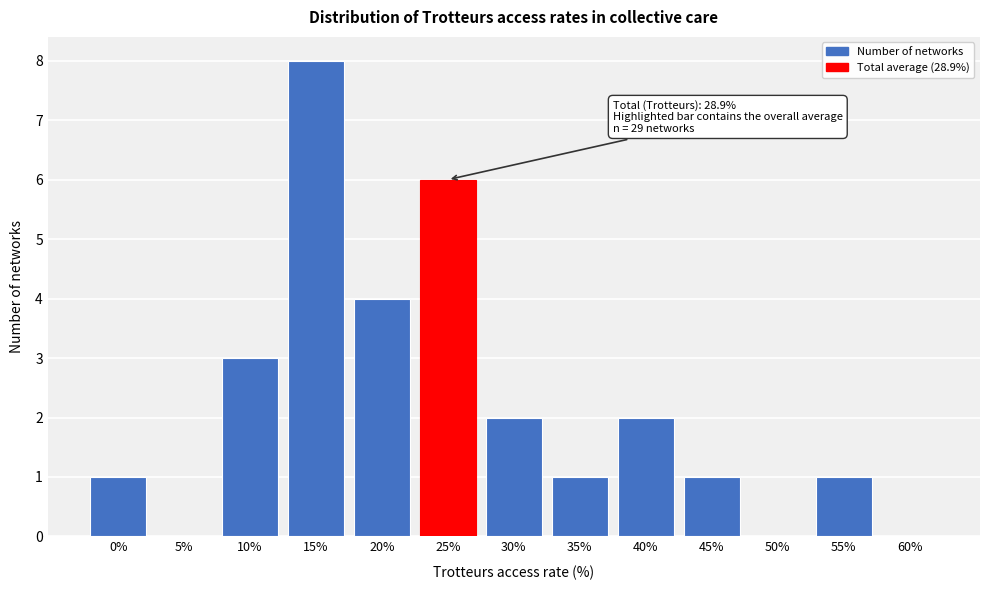

Reading right to left, extract all data points from this chart.

60%=0	55%=1	50%=0	45%=1	40%=2	35%=1	30%=2	25%=6	20%=4	15%=8	10%=3	5%=0	0%=1